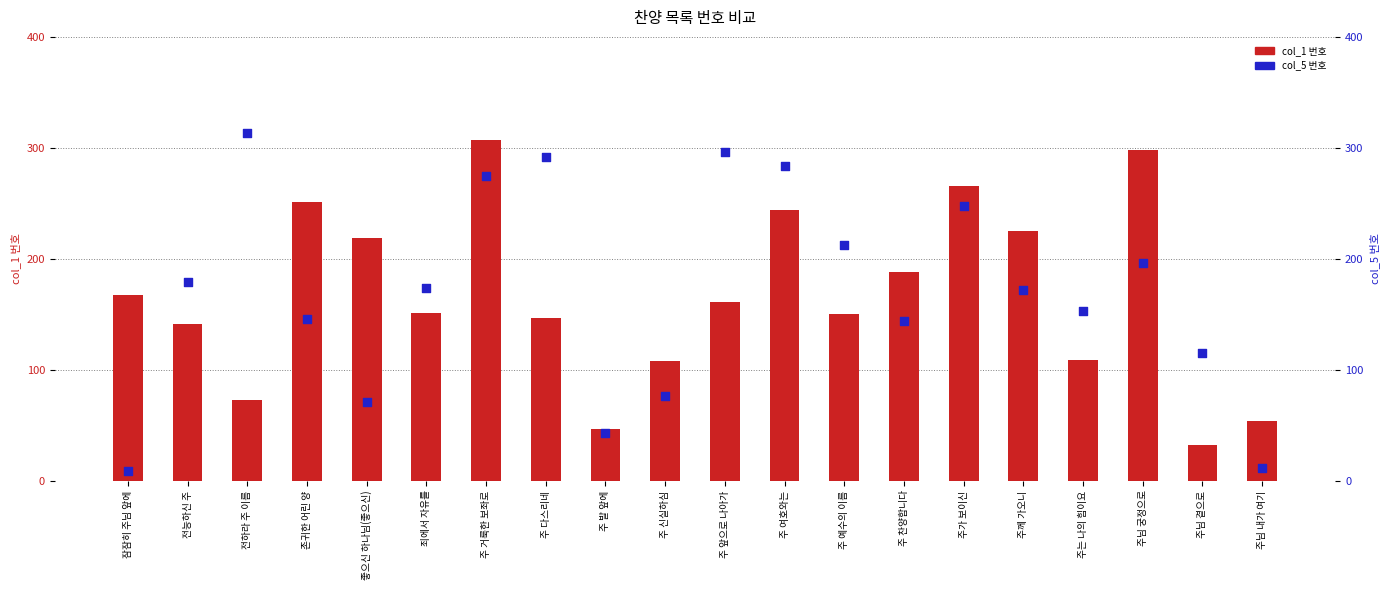

What are all the series names shown in the legend?

col_1 번호, col_5 번호